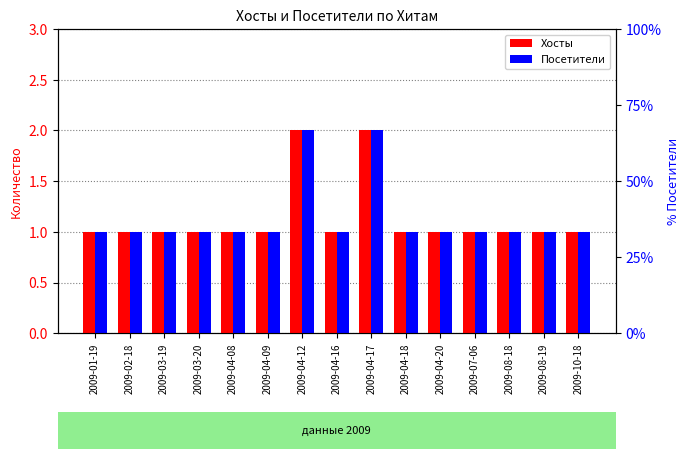

Which label corresponds to the smallest value in the chart?

2009-01-19